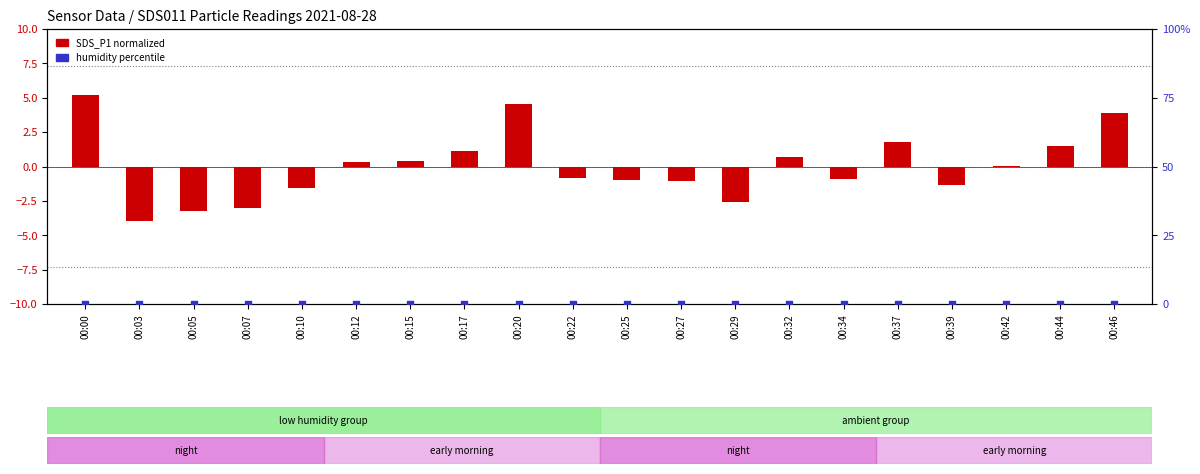

Which series has the largest Y range (max minus min)?

SDS_P1 (normalized)